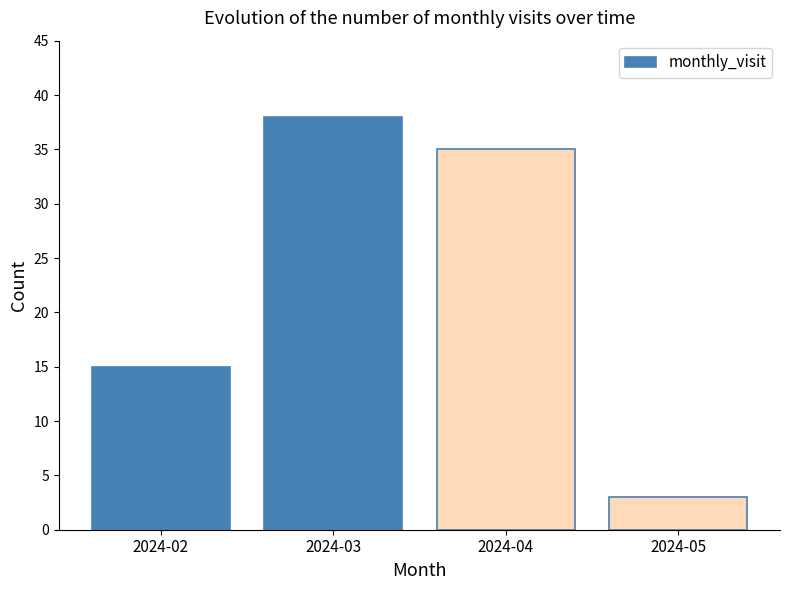

What is the difference between the maximum and minimum values?

35